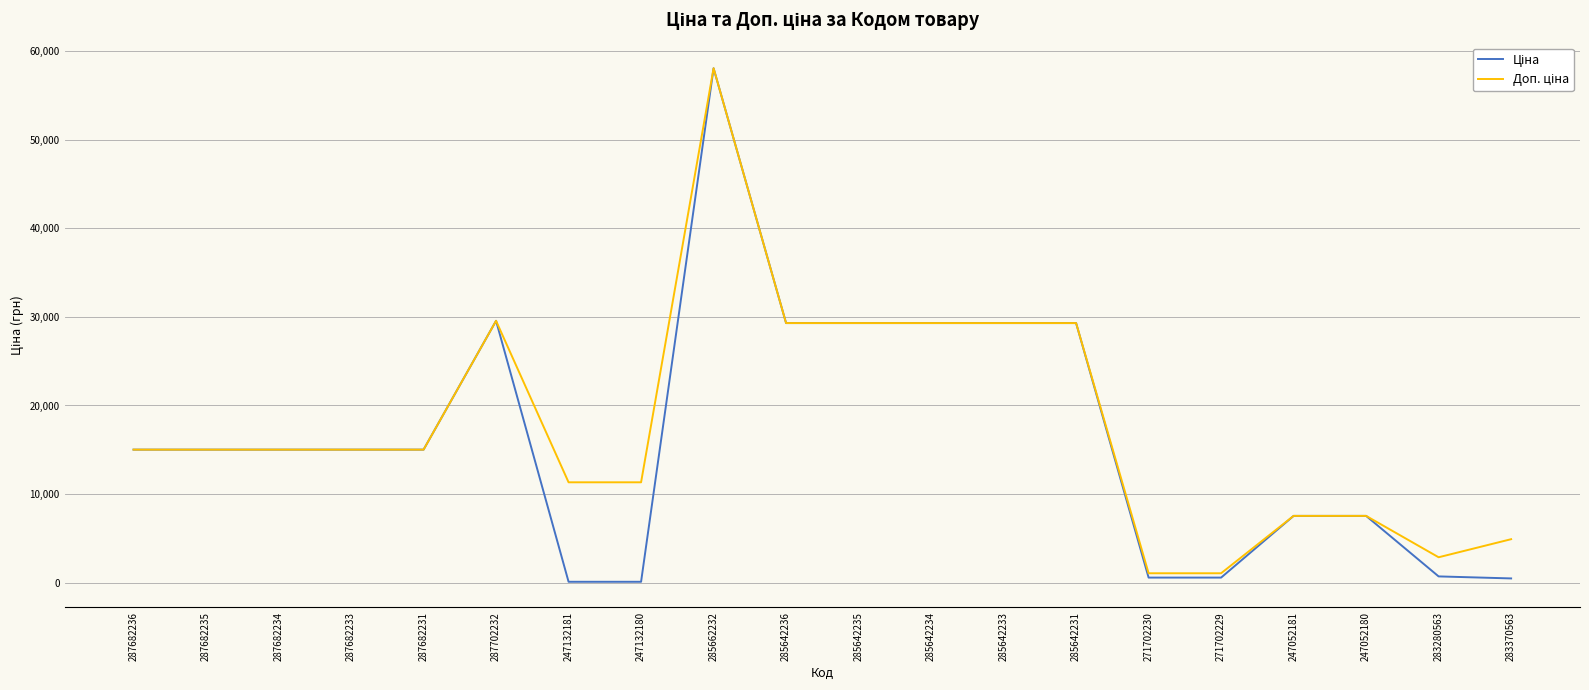

At which category is the sum across all series the highest?

285662232